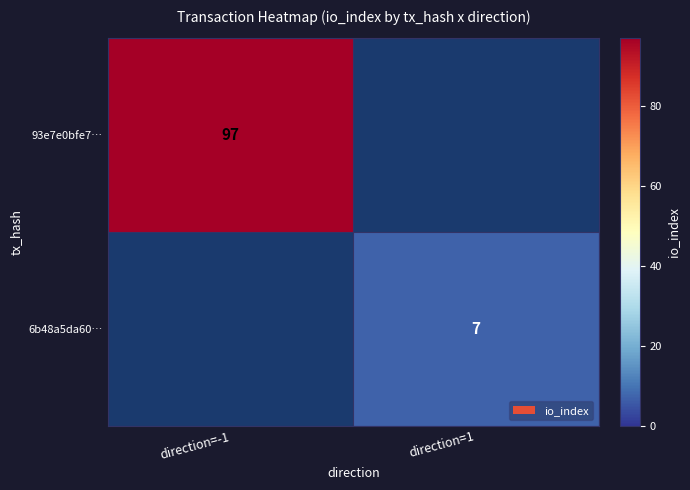

The 6b48a5da60… series shows 7 at direction=1. True or false?

True